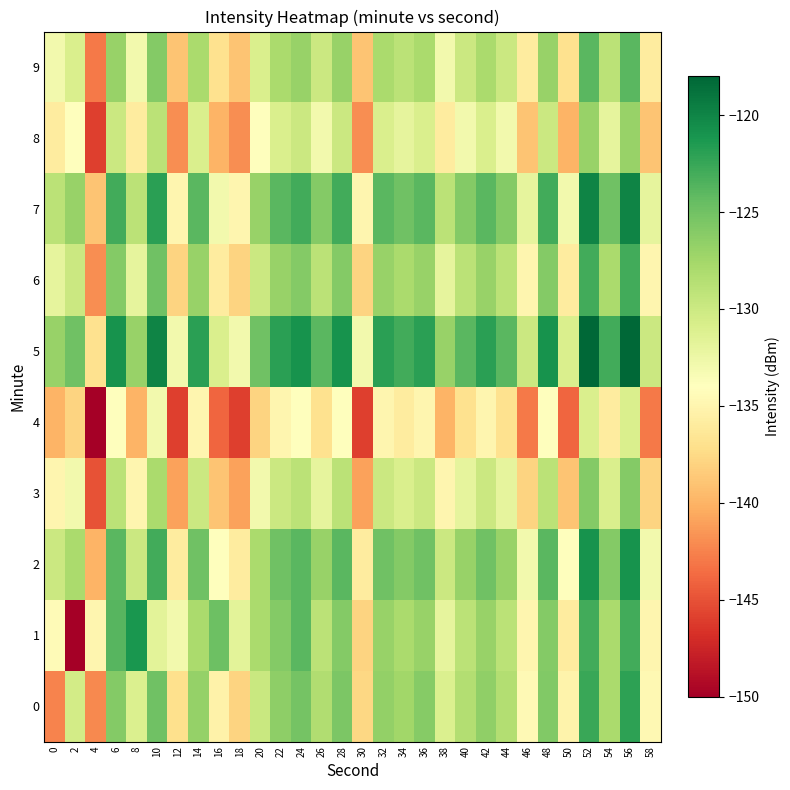

How many data points does each series have?

30